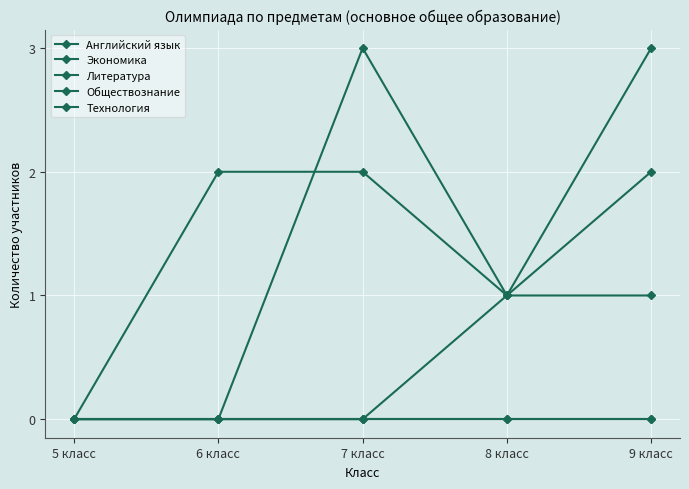

Reading left to right, extract all data points from this chart.

Английский язык: 5 класс=0	6 класс=0	7 класс=3	8 класс=1	9 класс=1
Экономика: 5 класс=0	6 класс=0	7 класс=0	8 класс=0	9 класс=0
Литература: 5 класс=0	6 класс=2	7 класс=2	8 класс=1	9 класс=2
Обществознание: 5 класс=0	6 класс=0	7 класс=0	8 класс=1	9 класс=3
Технология: 5 класс=0	6 класс=0	7 класс=0	8 класс=0	9 класс=0